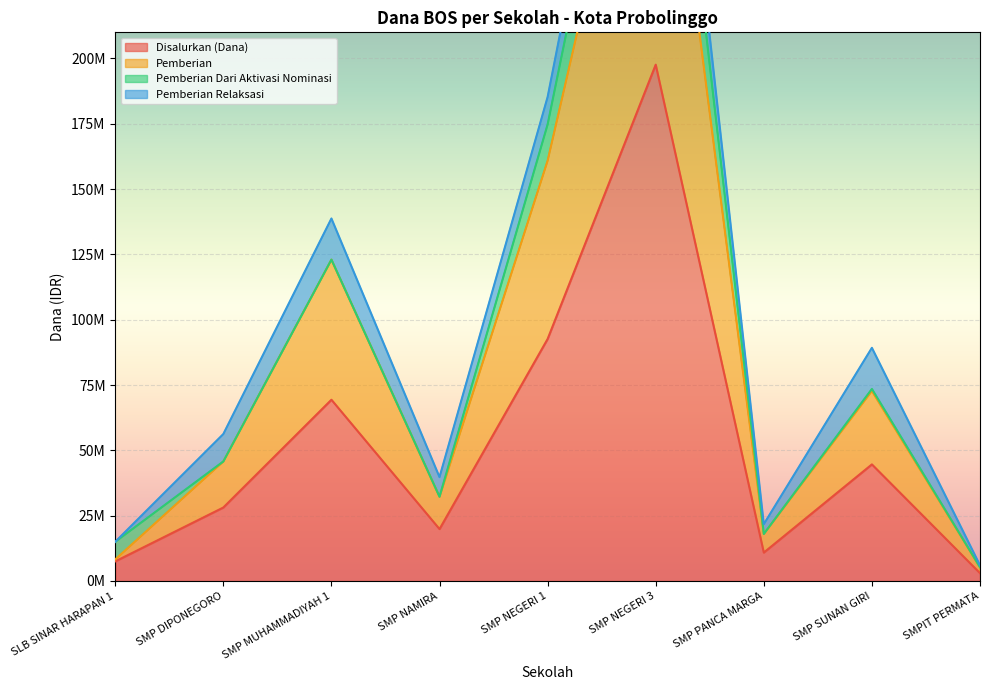

The value of Disalurkan (Dana) at SLB SINAR HARAPAN 1 is 11474180. True or false?

False